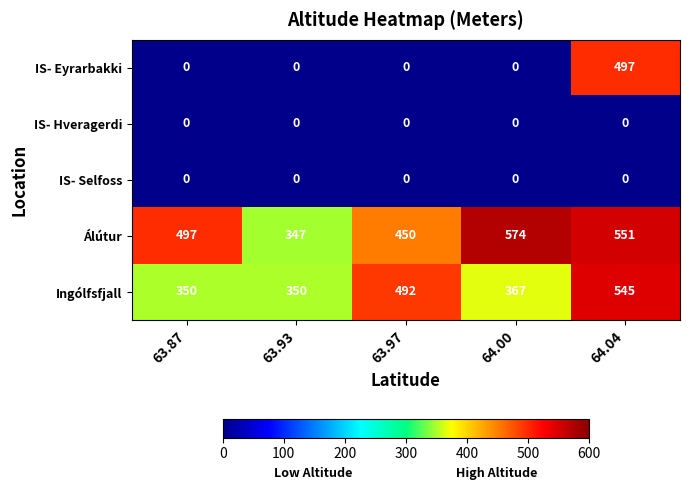

What is the total value across all series at 63.93?

697